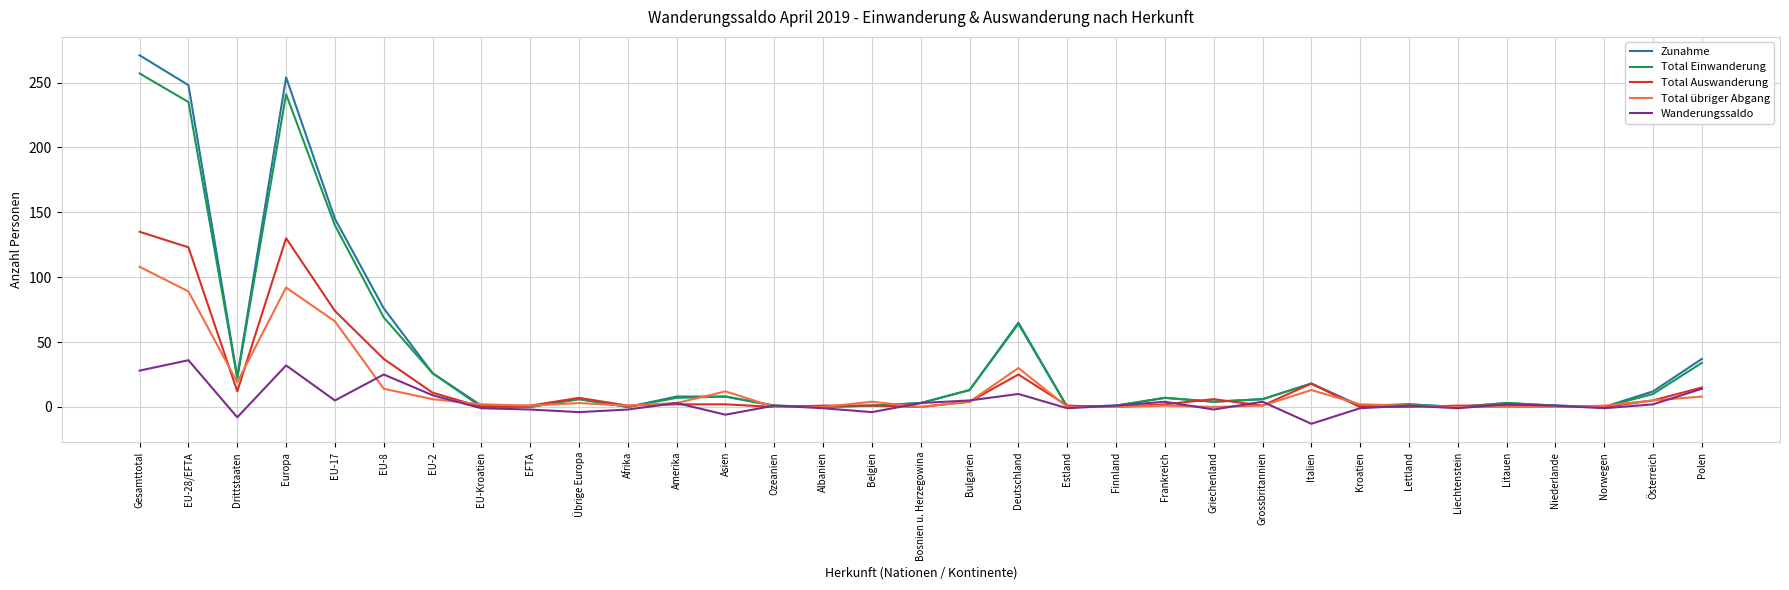

What is the difference between the second highest and second lowest values in the Zunahme series?

254